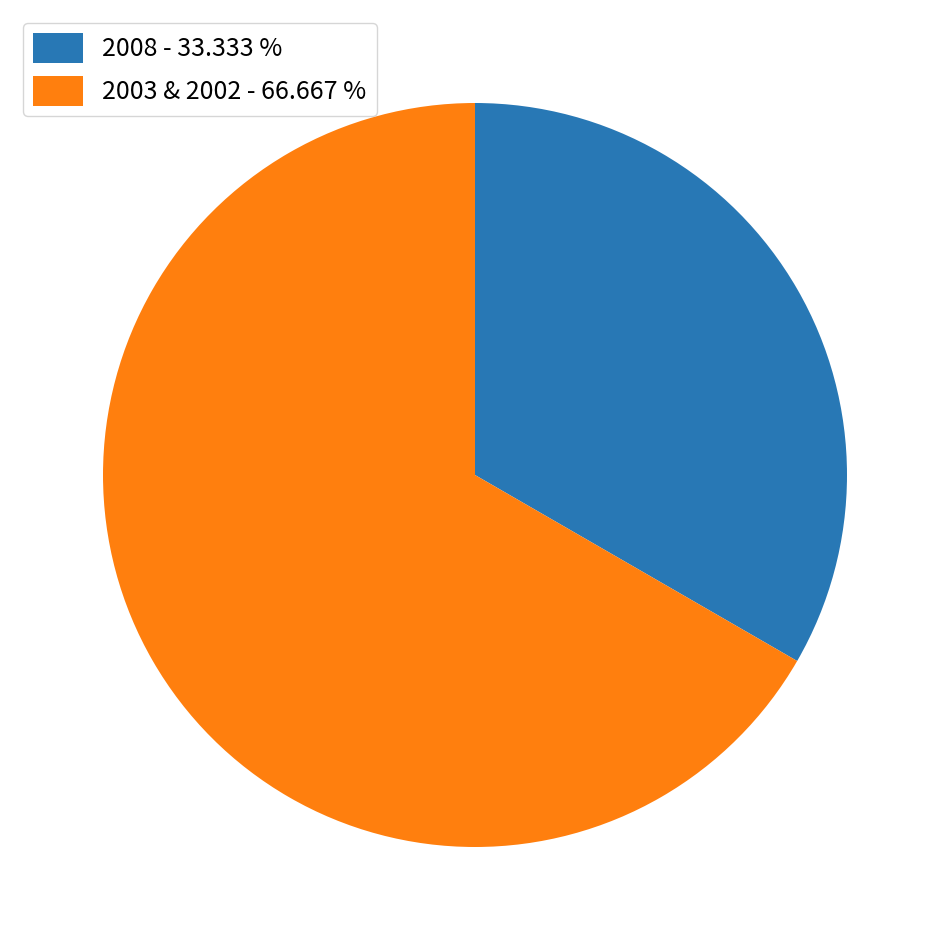

Which slice is the largest?

2003 & 2002 - 66.667 %